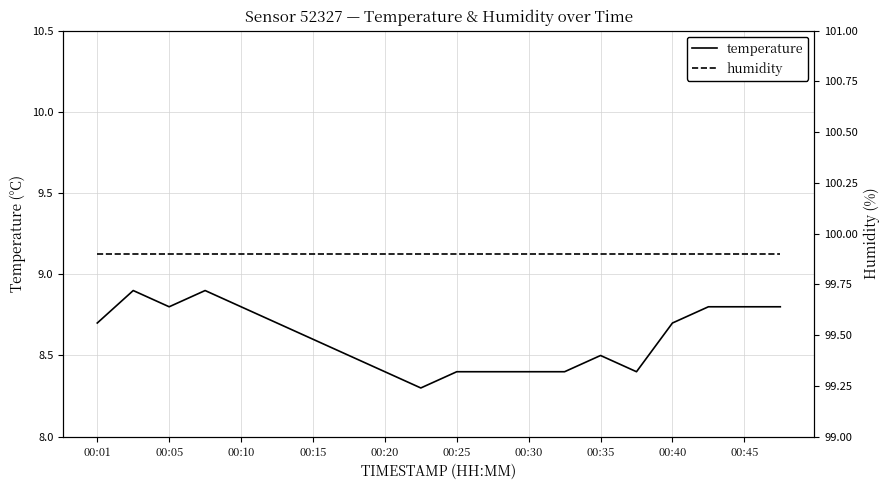

List the series in order of their overall mean, lowest first.

temperature, humidity